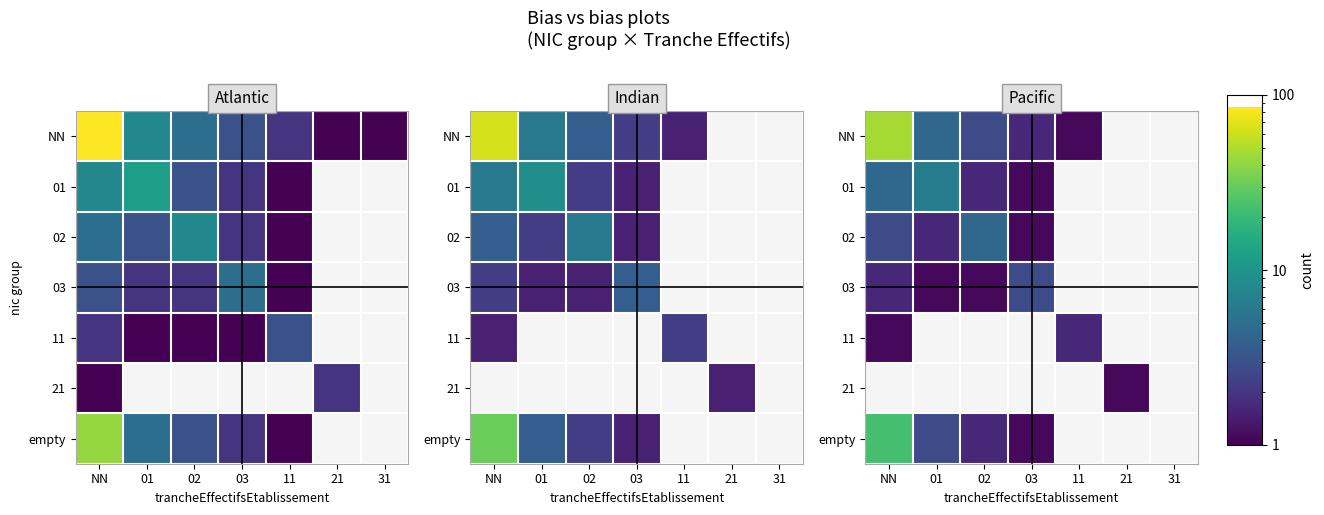

What is the sum of the empty values at NN and 03?

24.2